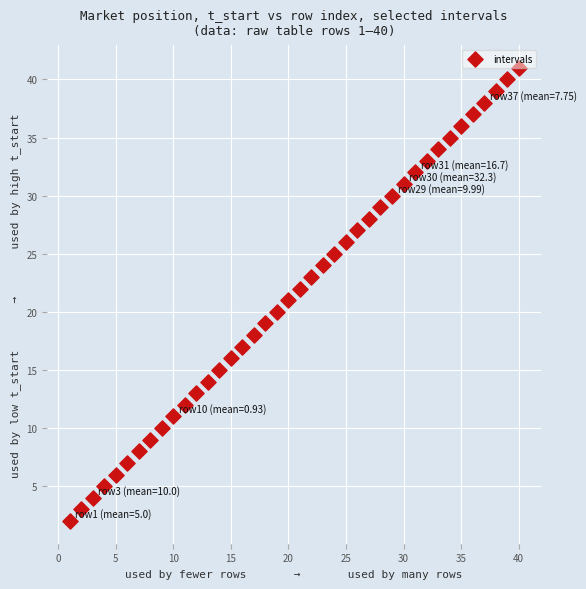

What is the range of X values (max minus min)?

39